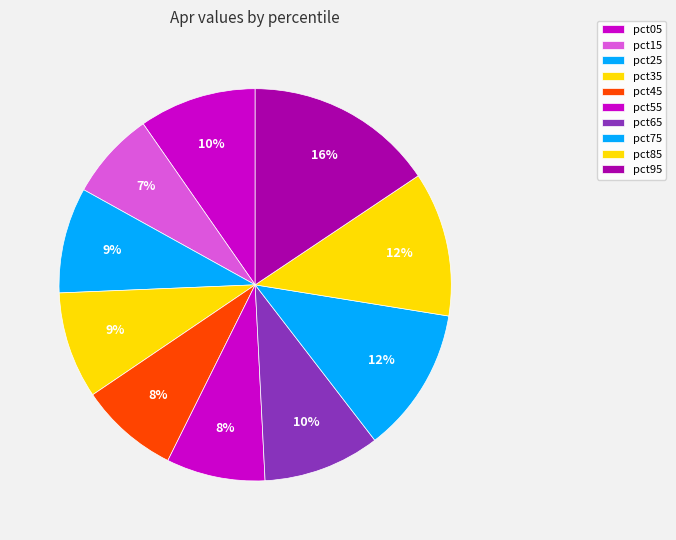

How many slices are in this pie chart?

10